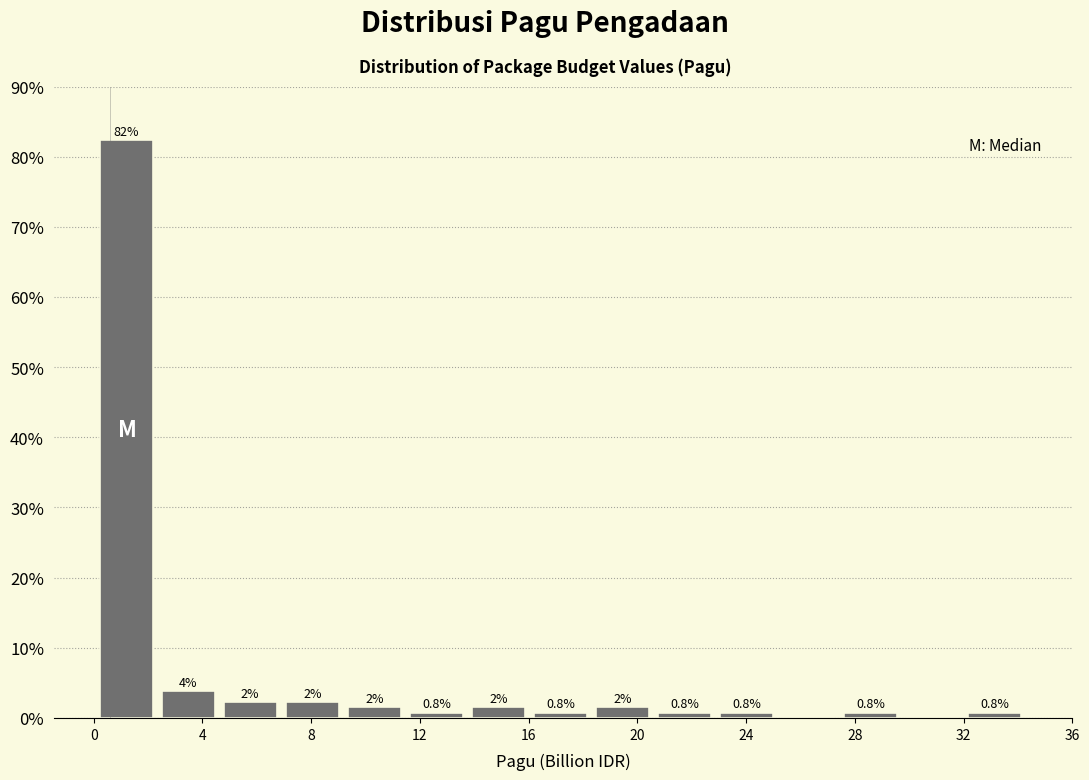

Over which range of the x-axis is the bar tallest?

0.0 to 2.5